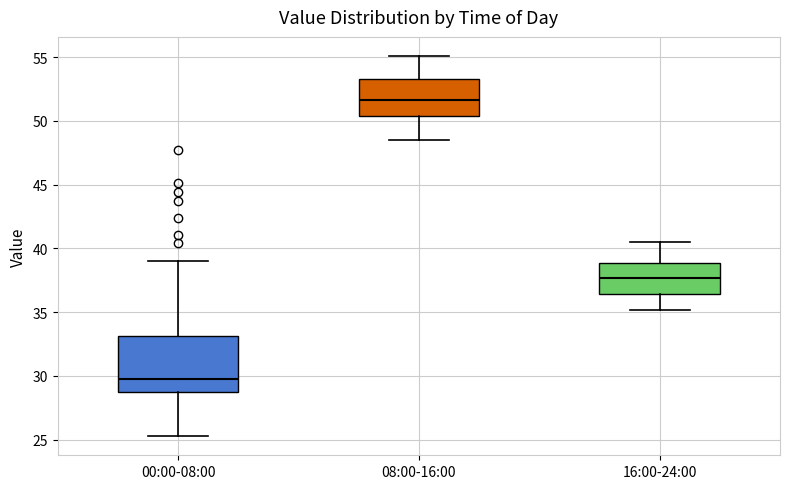

Reading left to right, read every box against the y-axis: the position of its median line, the range the box covers, and the ends of its whiskers. The values are not printed on the chart, so give them approximately, as read against the axis.

00:00-08:00: median 30.0, box 29.0 to 33.0, whiskers 25.5 to 39.0
08:00-16:00: median 51.5, box 50.5 to 53.5, whiskers 48.5 to 55.0
16:00-24:00: median 37.5, box 36.5 to 39.0, whiskers 35.0 to 40.5